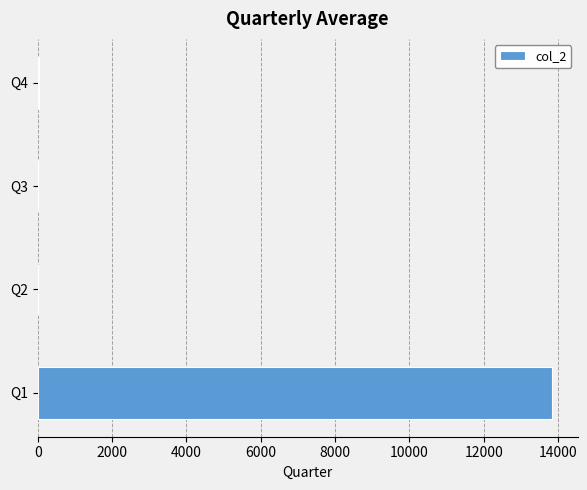

What is the sum of all values?

13890.7